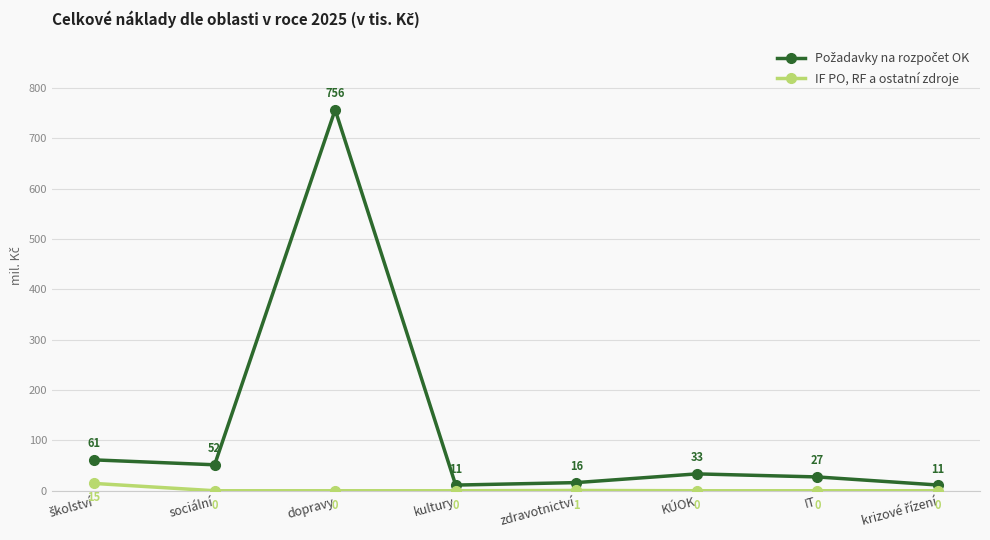

What is the label of the 2nd point from the left?

sociální